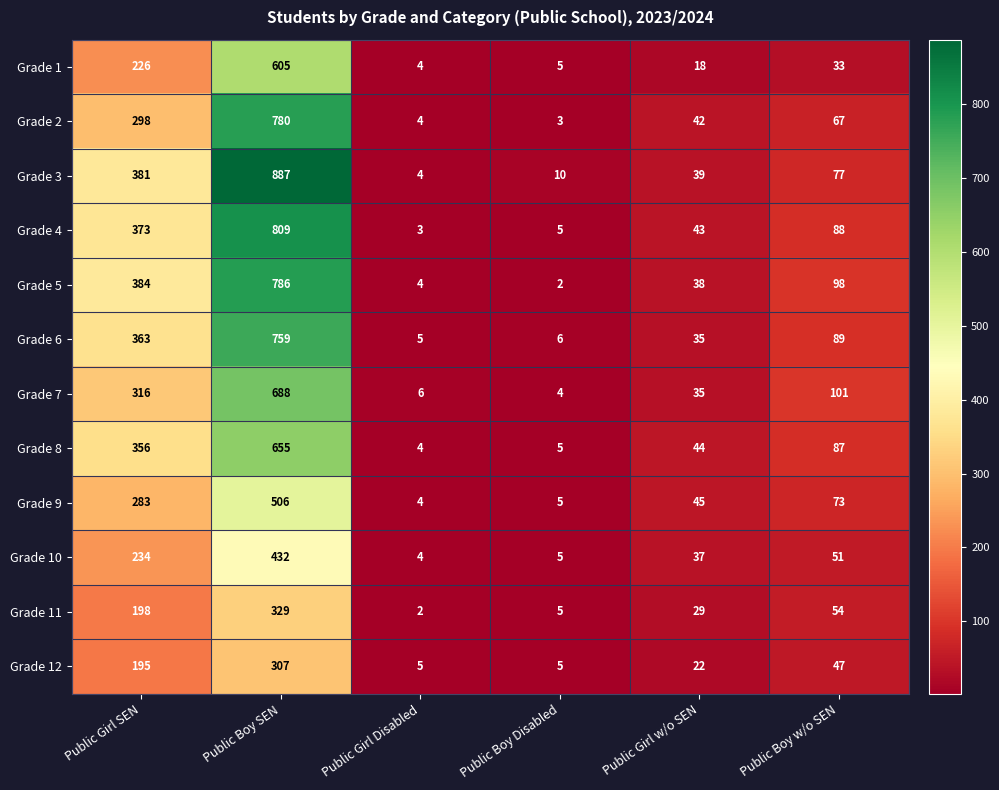

What is the sum of all Grade 6 values?

1257